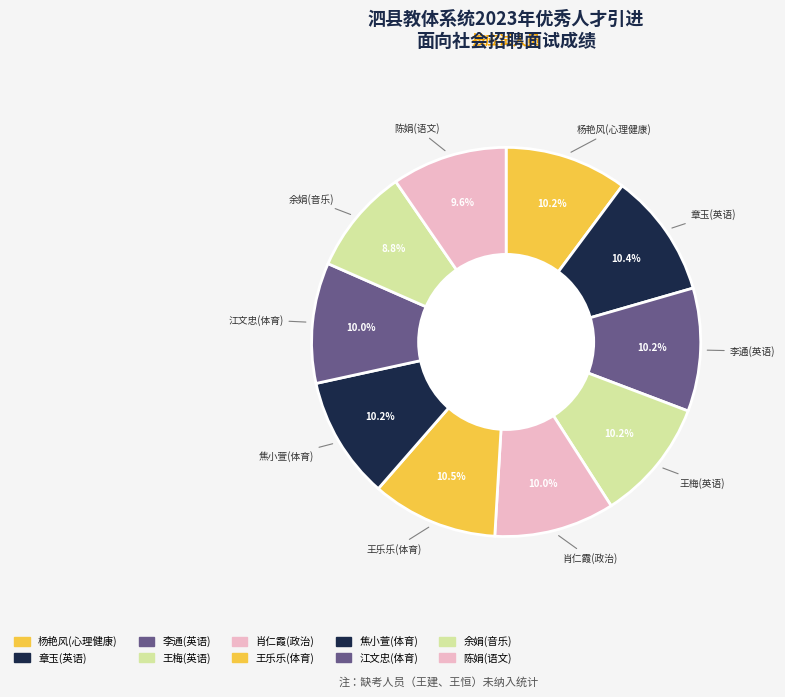

To the nearest percent, what is the average slice percentage?

10%